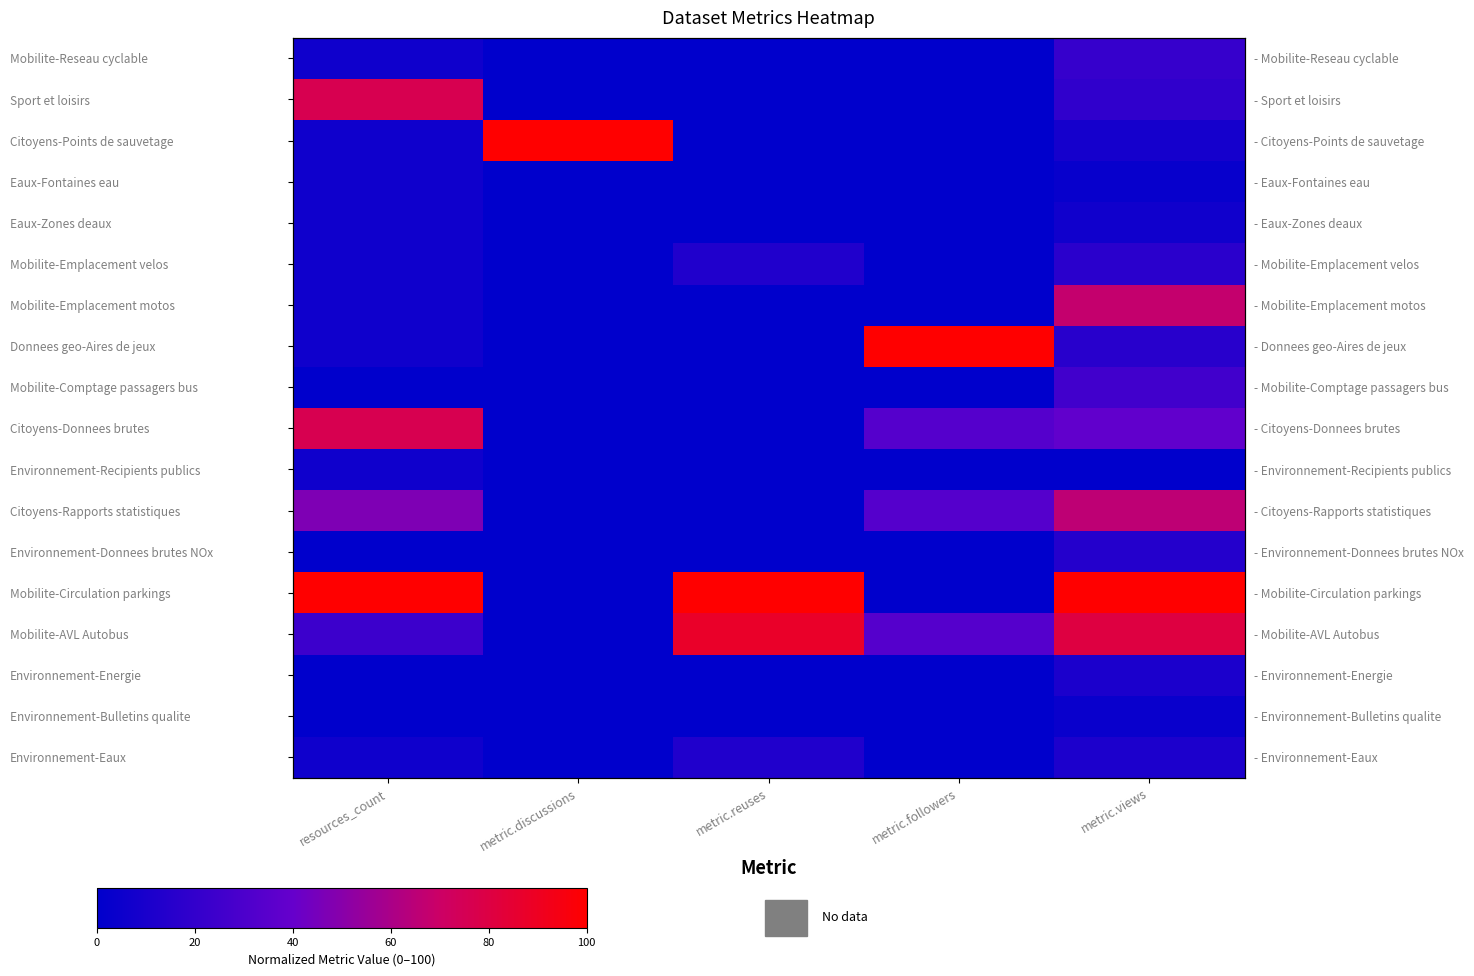

What is the highest value of the Eaux-Fontaines eau series?

5.9